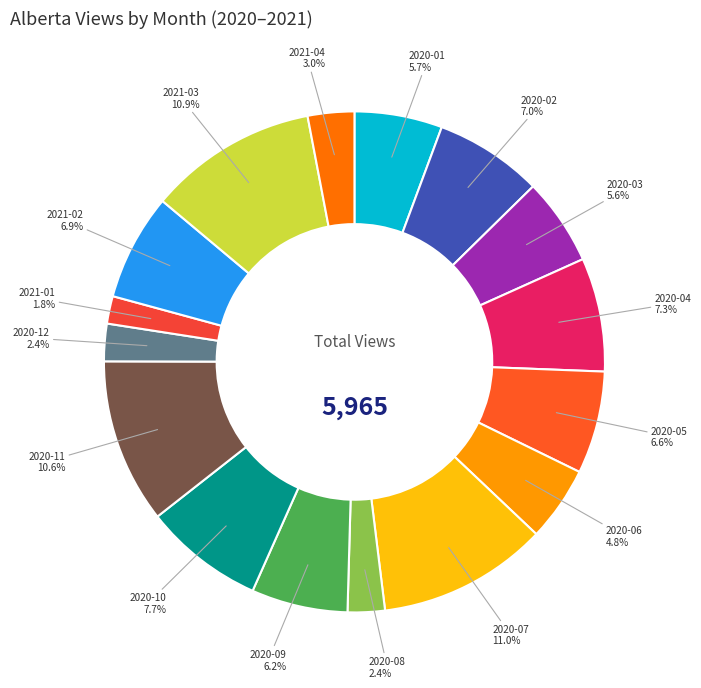

Which category has the smallest portion of the pie?

2021-01